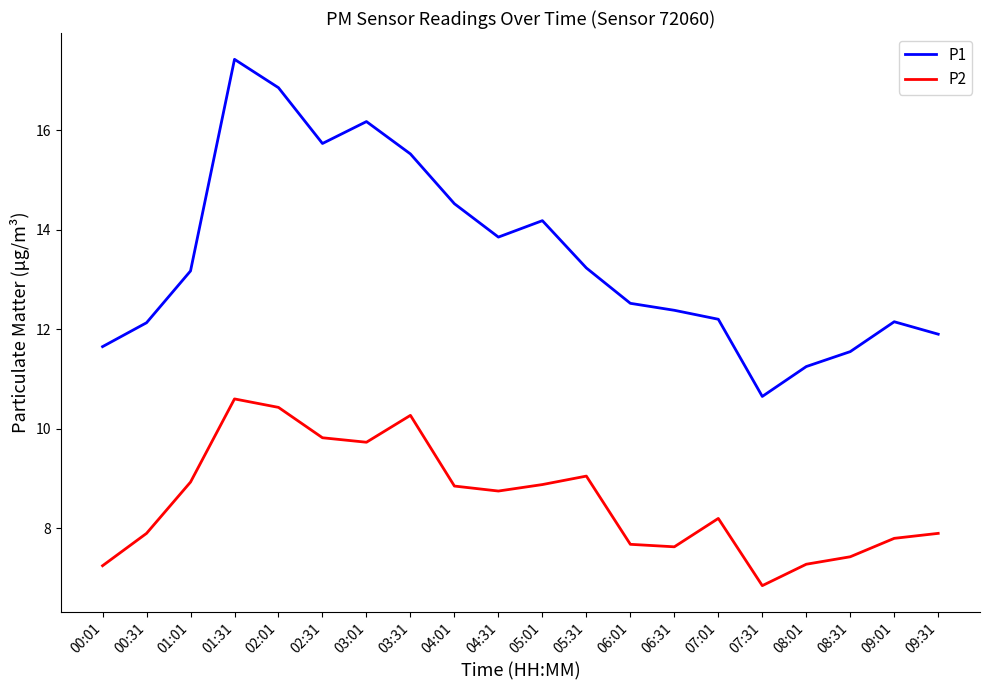

What is the maximum value for P2?

10.6